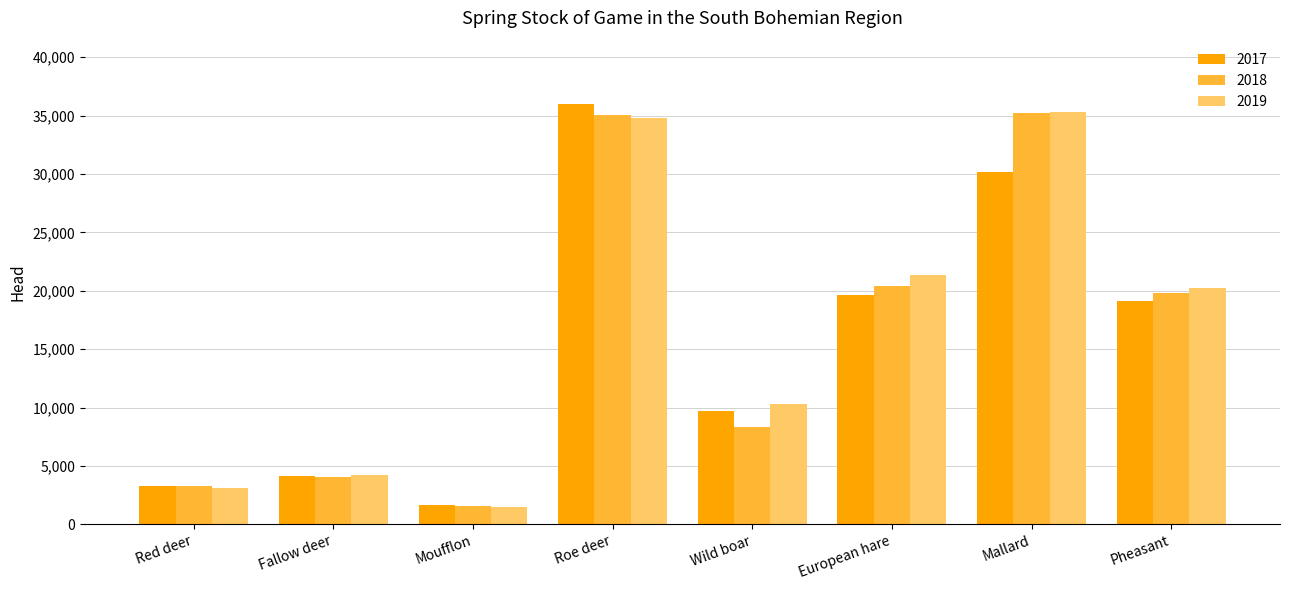

Is the value of 2017 at Fallow deer greater than the value of 2019 at European hare?

No